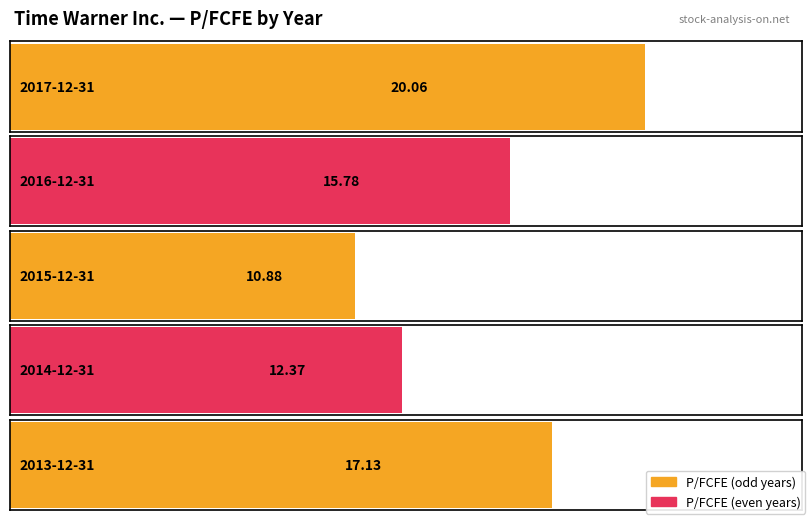

What is the smallest value displayed?

10.9